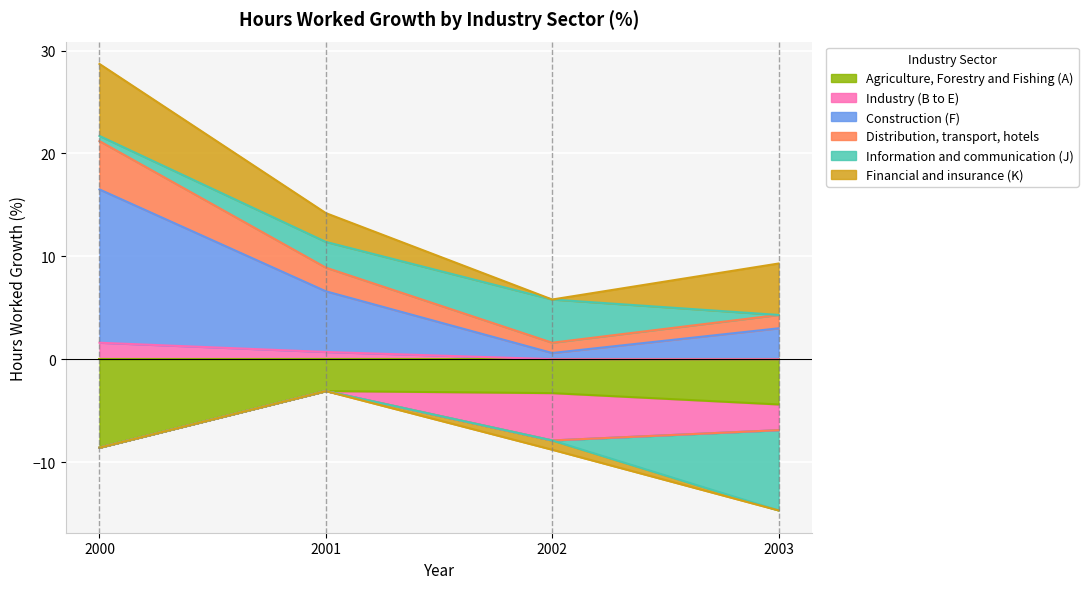

True or false: Industry (B to E) has more than 2 interior local peaks.

False